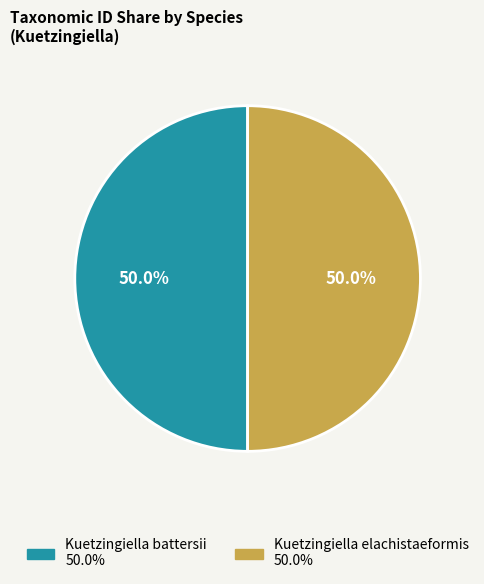

Approximately how many times larger is the value at Kuetzingiella elachistaeformis compared to Kuetzingiella battersii?

1.0